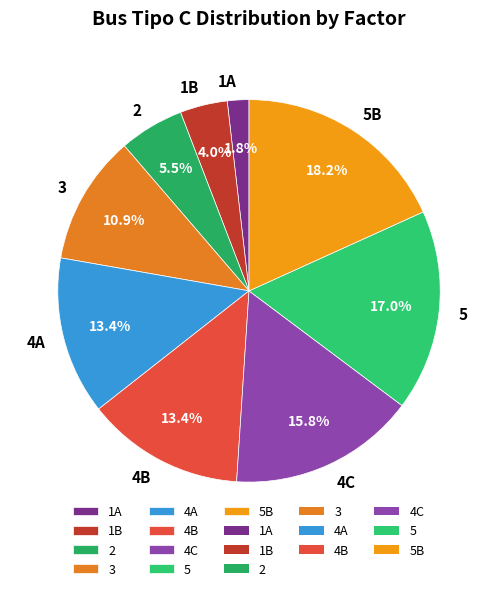

How many segments does this pie chart have?

9